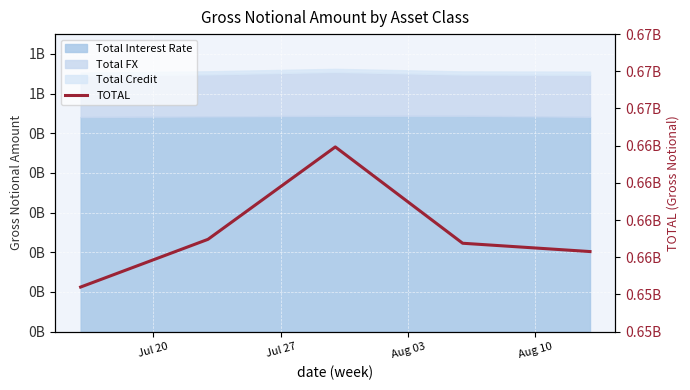

How many interior local peaks (higher than both neighbors) does the data have?

1